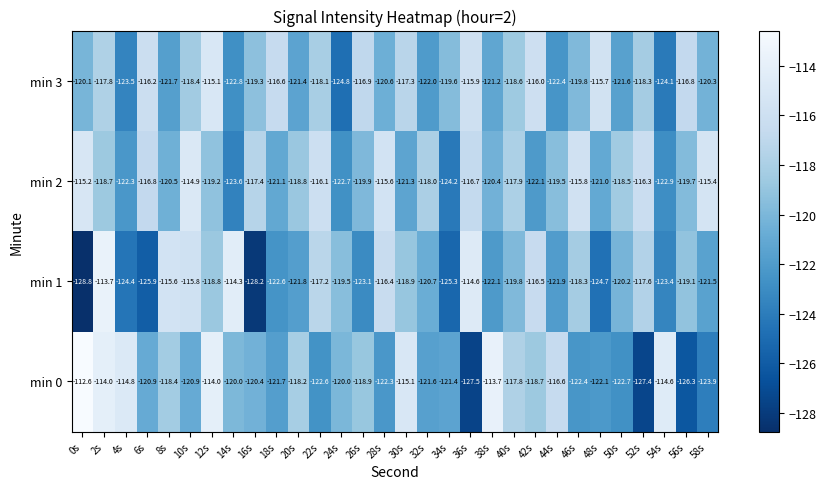

What is the maximum value for min 1?

-113.7